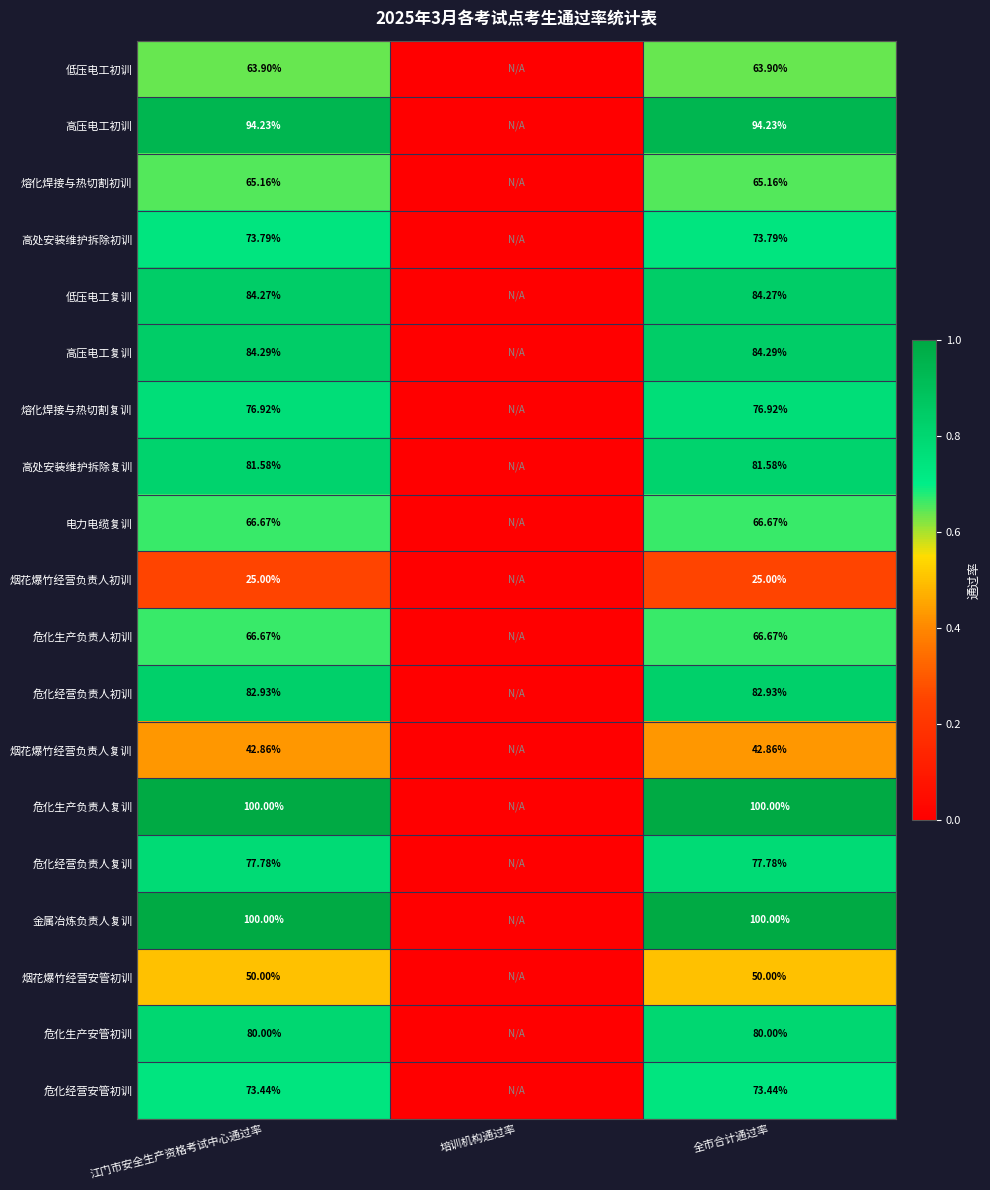

Is the value of 熔化焊接与热切割复训 at 全市合计通过率 greater than the value of 低压电工初训 at 江门市安全生产资格考试中心通过率?

Yes